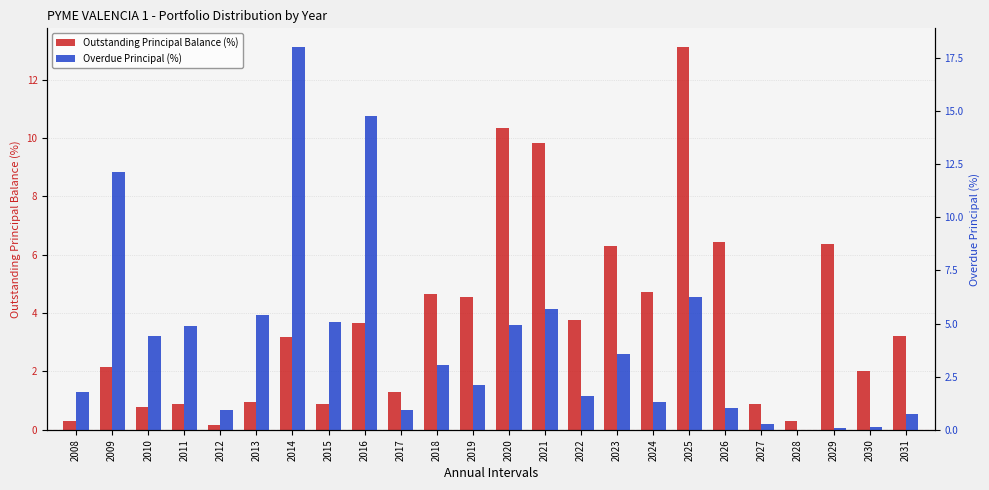

What is the difference between the second highest and minimum values in the Overdue Principal (%) series?

14.8